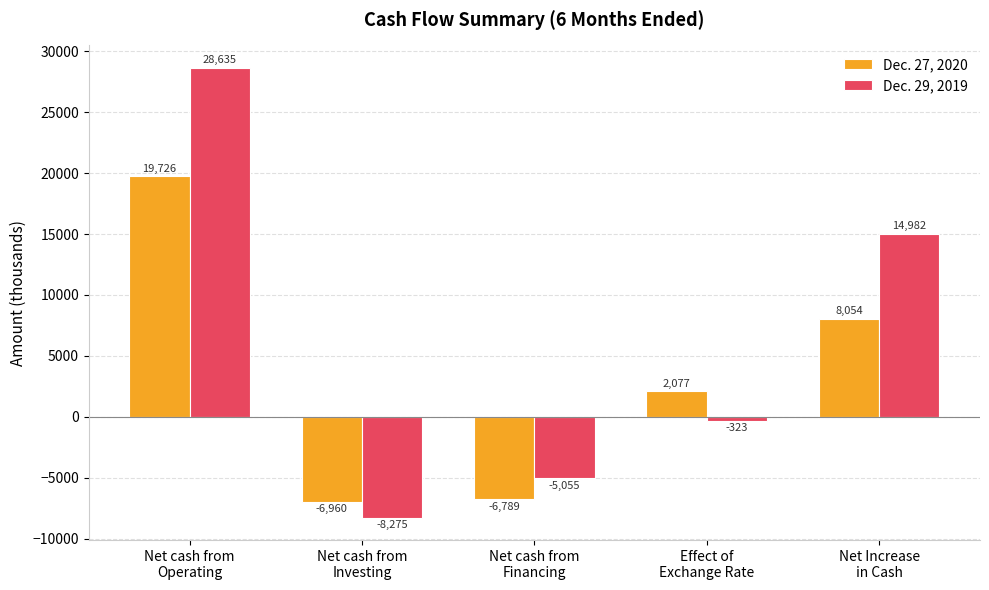

How many values in Dec. 27, 2020 are above zero?

3